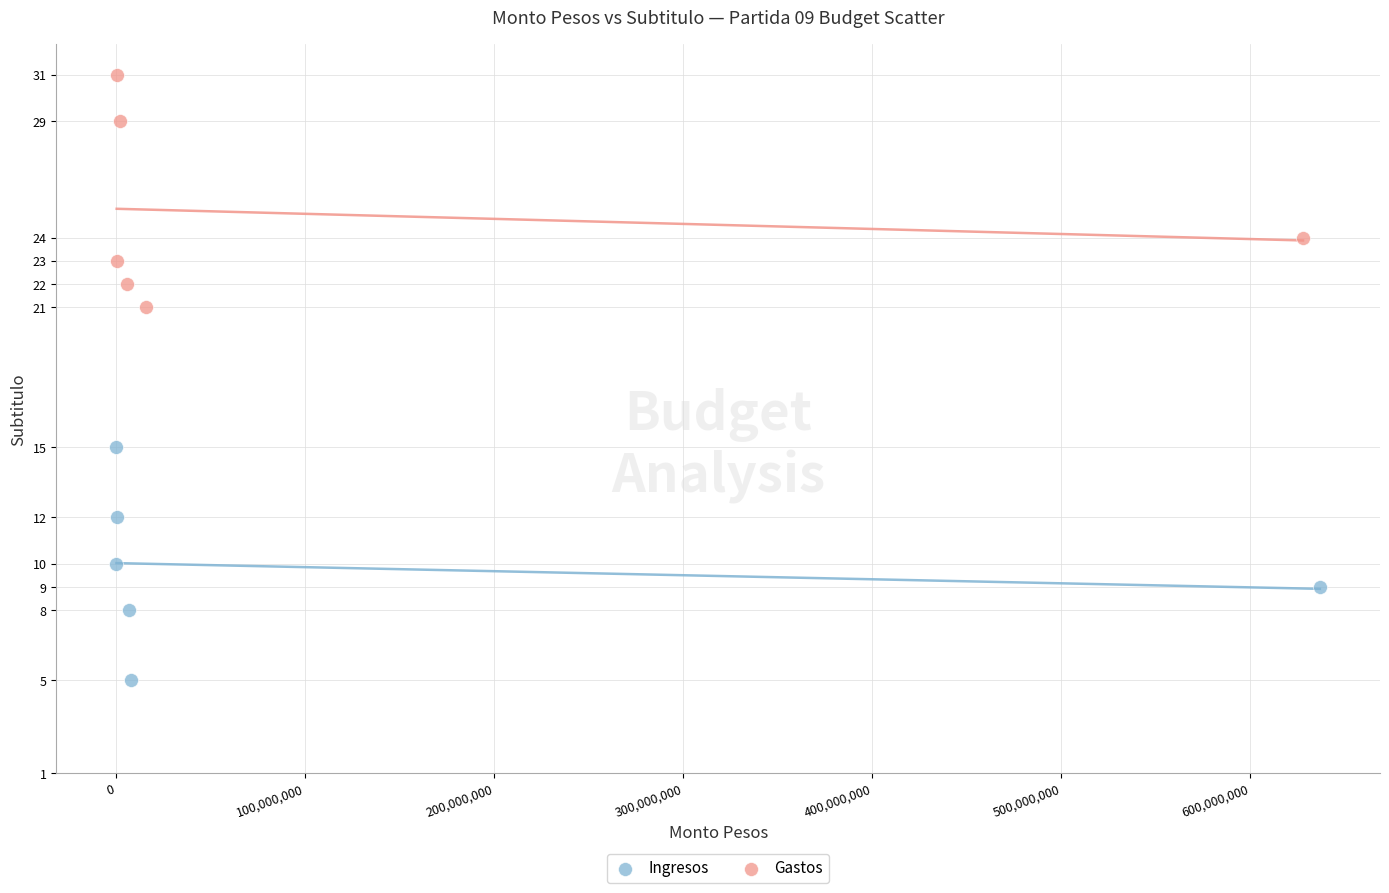

Which series contains the highest Y value?

Gastos